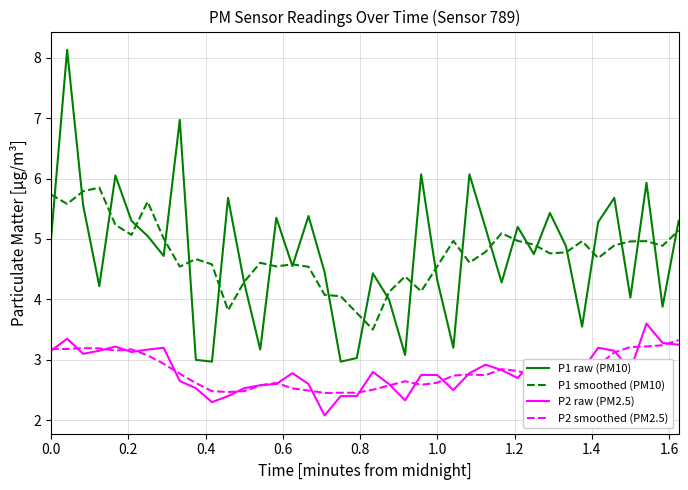

What is the sum of all P2 smoothed (PM2.5) values?

112.5